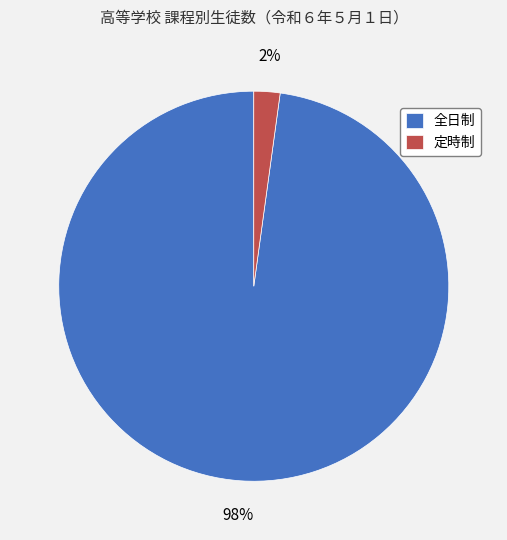

Do 定時制 and 全日制 together represent more than half of the pie?

Yes